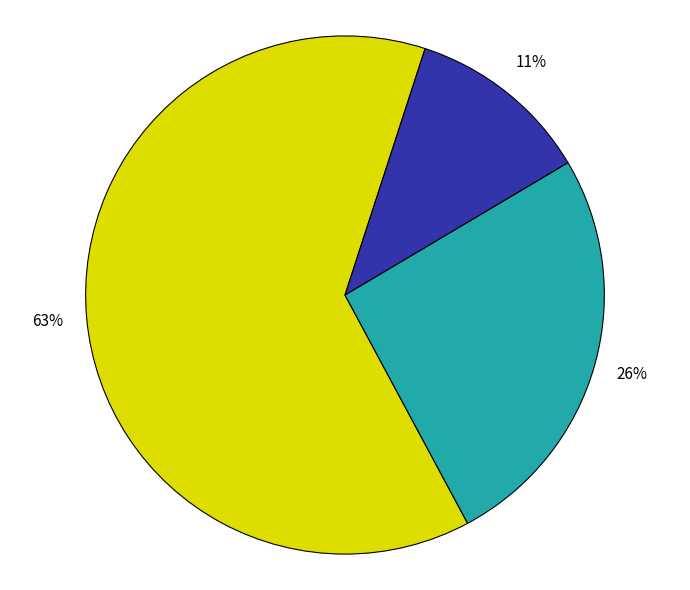

Does any single category account for the majority?

Yes